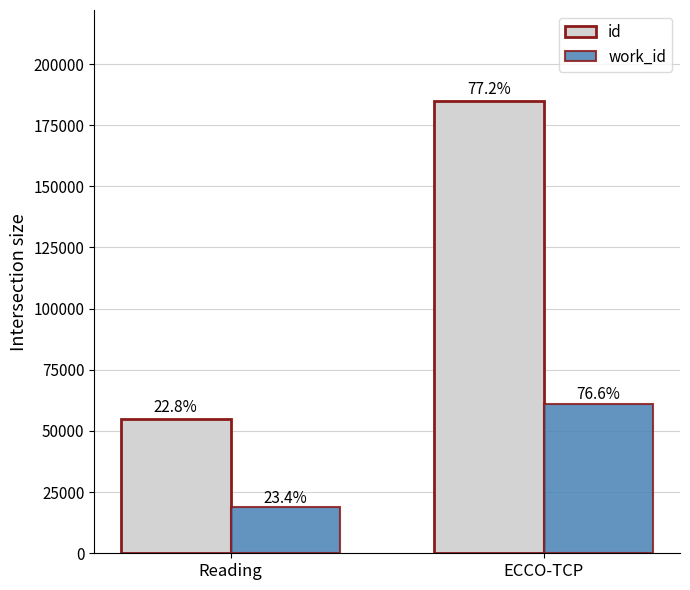

What is the sum of the work_id values at Reading and ECCO-TCP?

79890